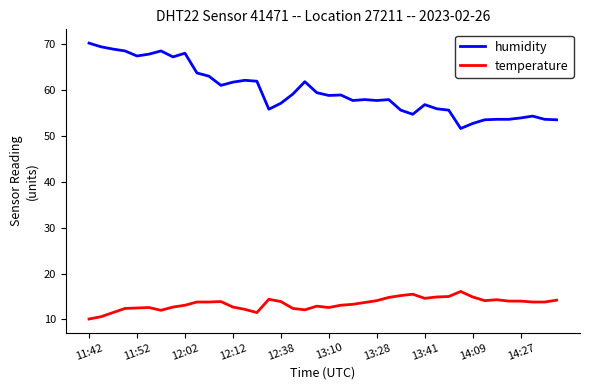

True or false: humidity has more than 0 interior local peaks.

True